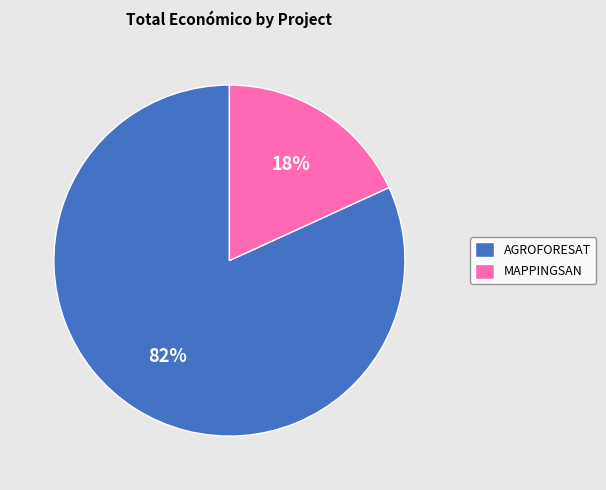

Which slice is the smallest?

MAPPINGSAN